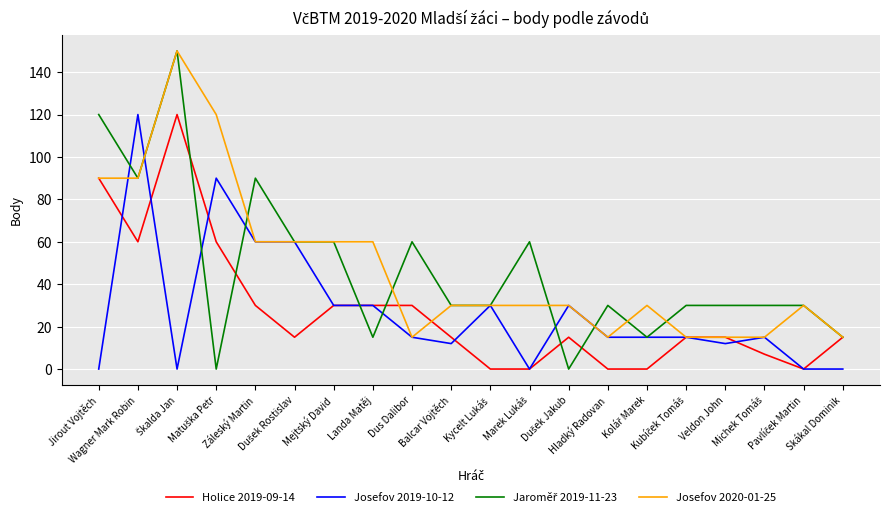

How many lines are shown in the chart?

4